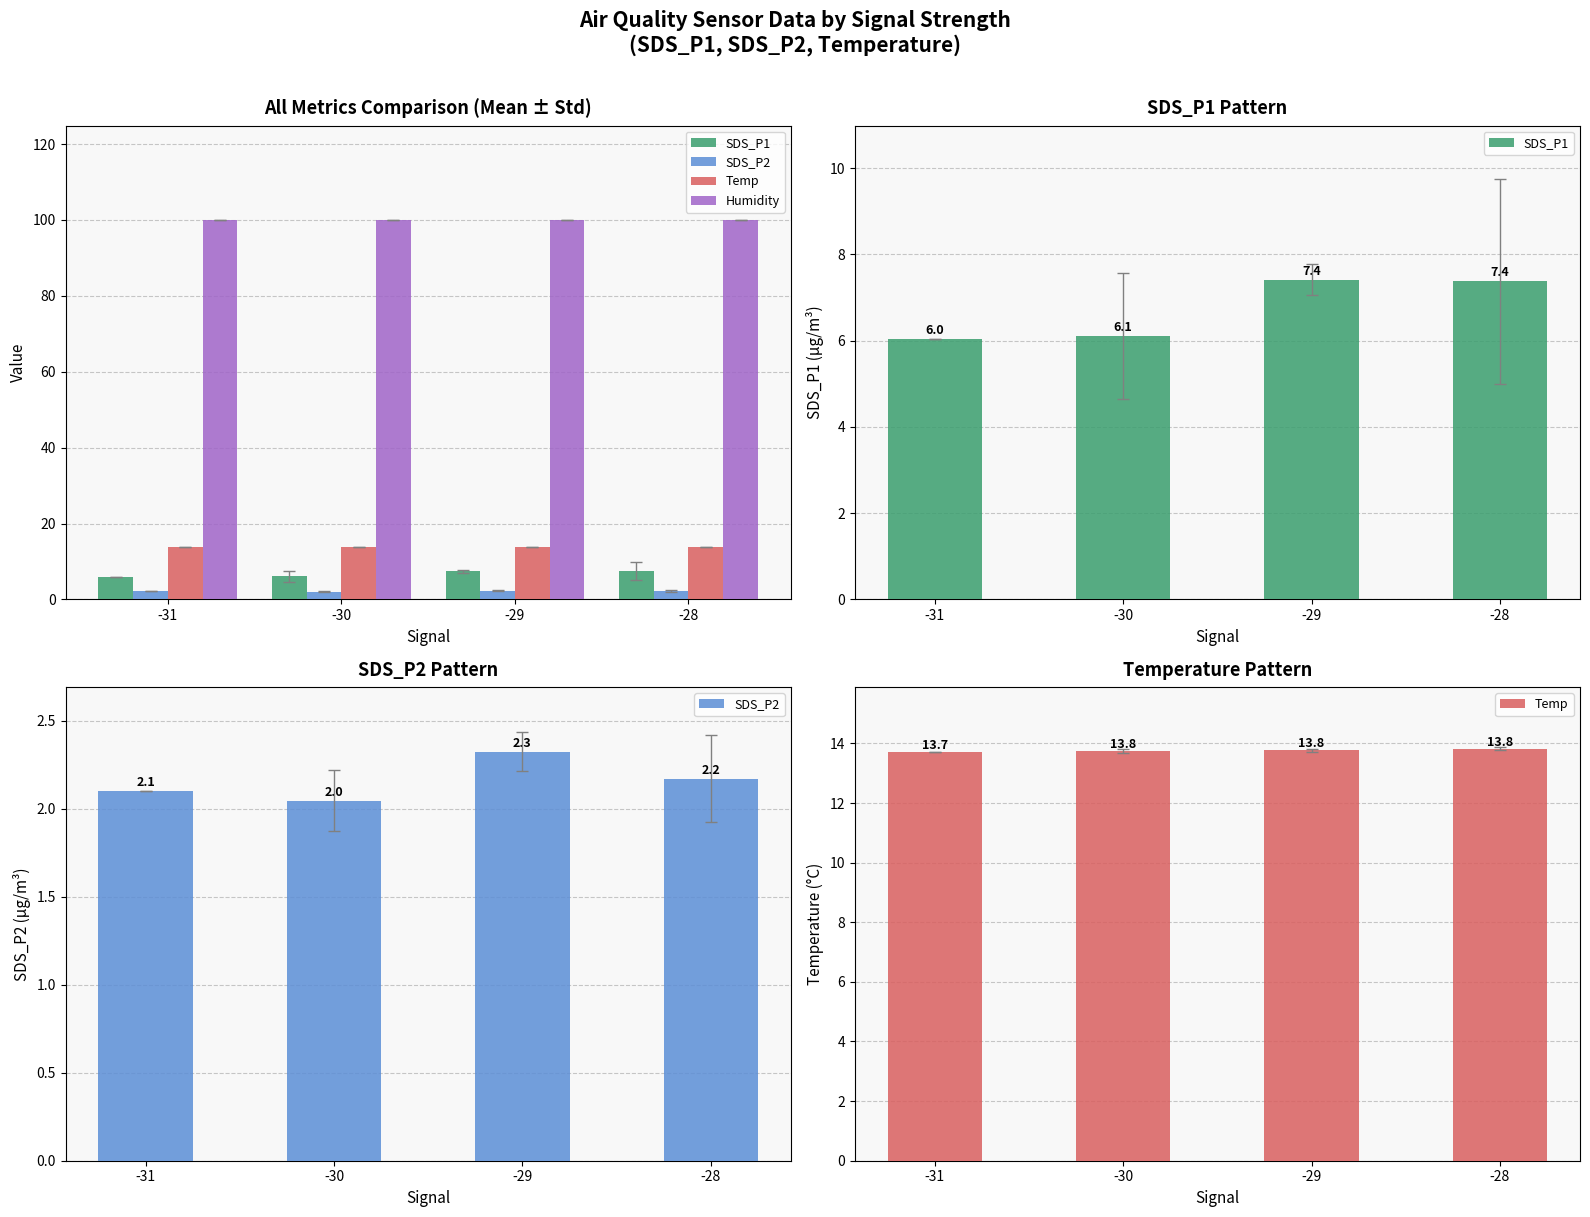

Does the chart contain stacked bars?

No